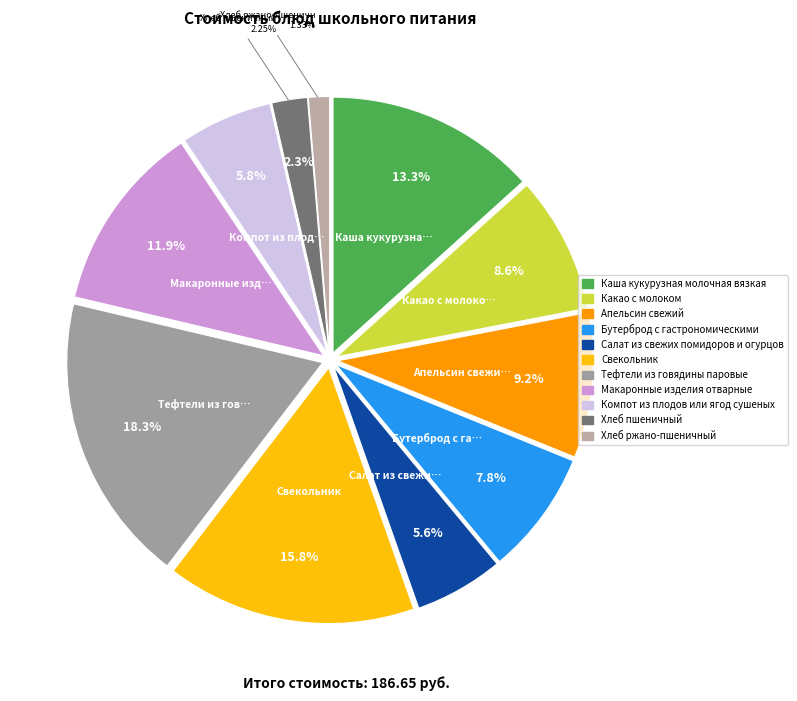

How many segments does this pie chart have?

11